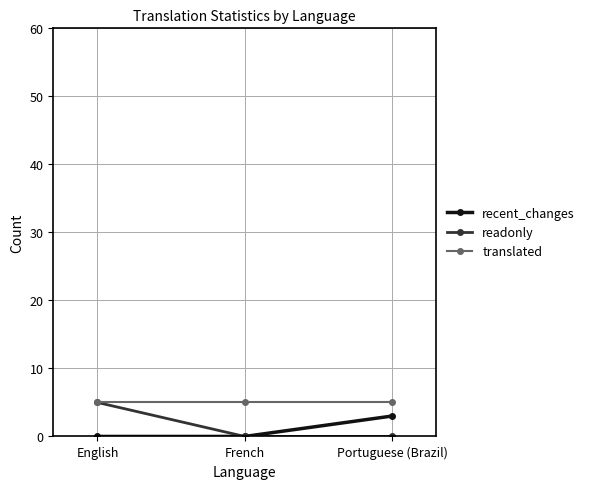

The translated series shows 8 at French. True or false?

False